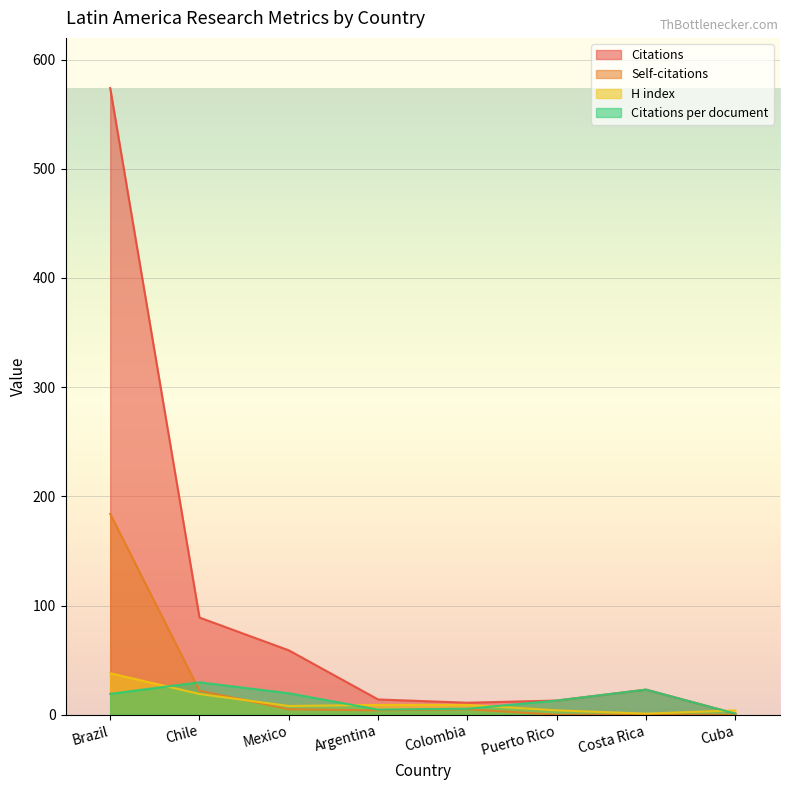

Reading right to left, list all the values displayed in this chart.

Citations: Cuba=1.0	Costa Rica=23.0	Puerto Rico=13.0	Colombia=11.0	Argentina=14.0	Mexico=59.0	Chile=89.0	Brazil=574.0
Self-citations: Cuba=0.0	Costa Rica=0.0	Puerto Rico=0.0	Colombia=5.0	Argentina=4.0	Mexico=5.0	Chile=22.0	Brazil=184.0
H index: Cuba=4.0	Costa Rica=1.0	Puerto Rico=4.0	Colombia=9.0	Argentina=9.0	Mexico=8.0	Chile=19.0	Brazil=38.0
Citations per document: Cuba=1.0	Costa Rica=23.0	Puerto Rico=13.0	Colombia=5.5	Argentina=4.7	Mexico=19.7	Chile=29.7	Brazil=19.1